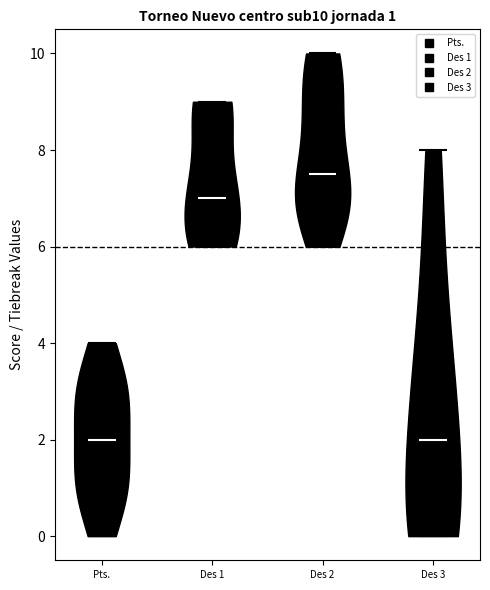

Which violin has the highest median line?

Des 2